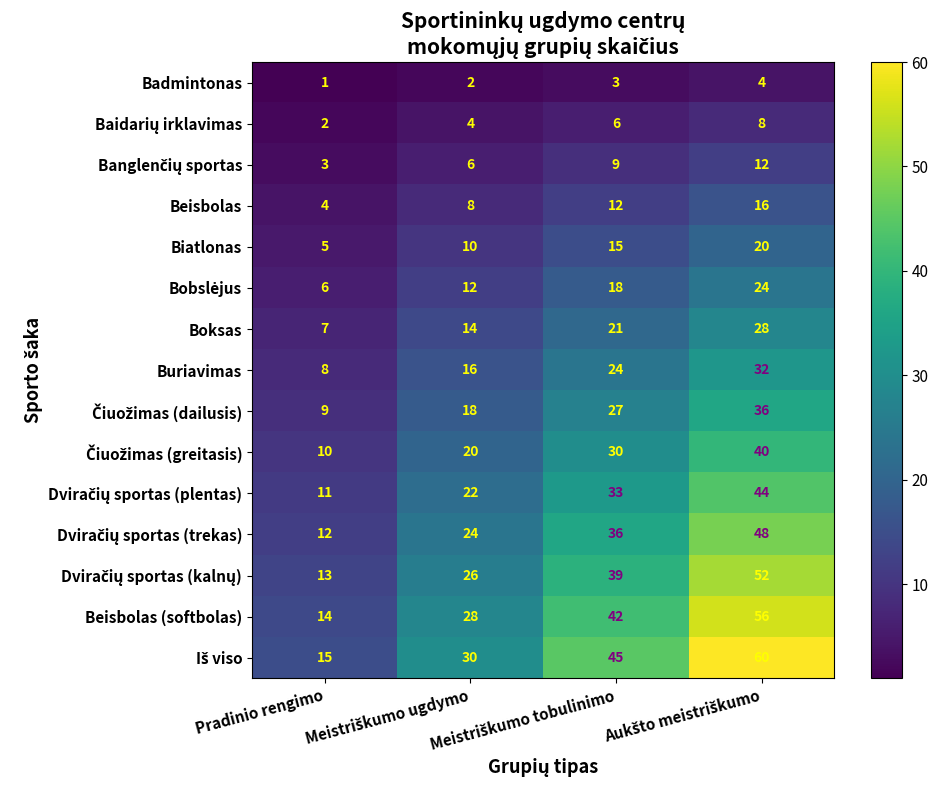

True or false: Buriavimas has a value of 4 at Pradinio rengimo.

False